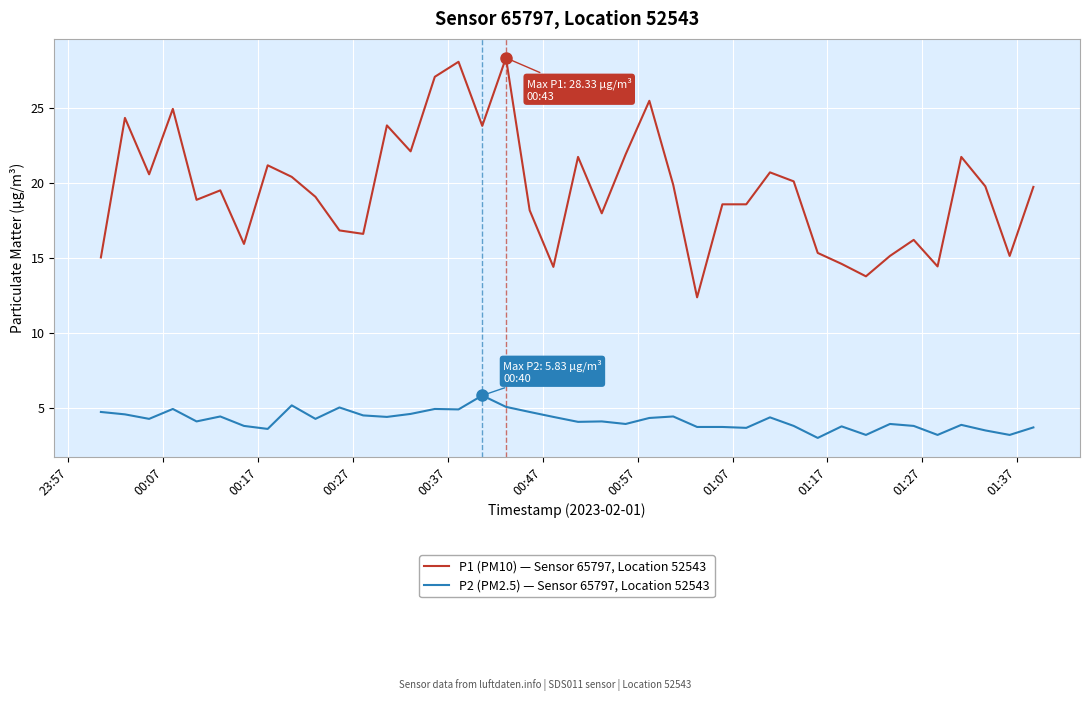

Which series has the largest total across all categories?

P1 (PM10) — Sensor 65797, Location 52543